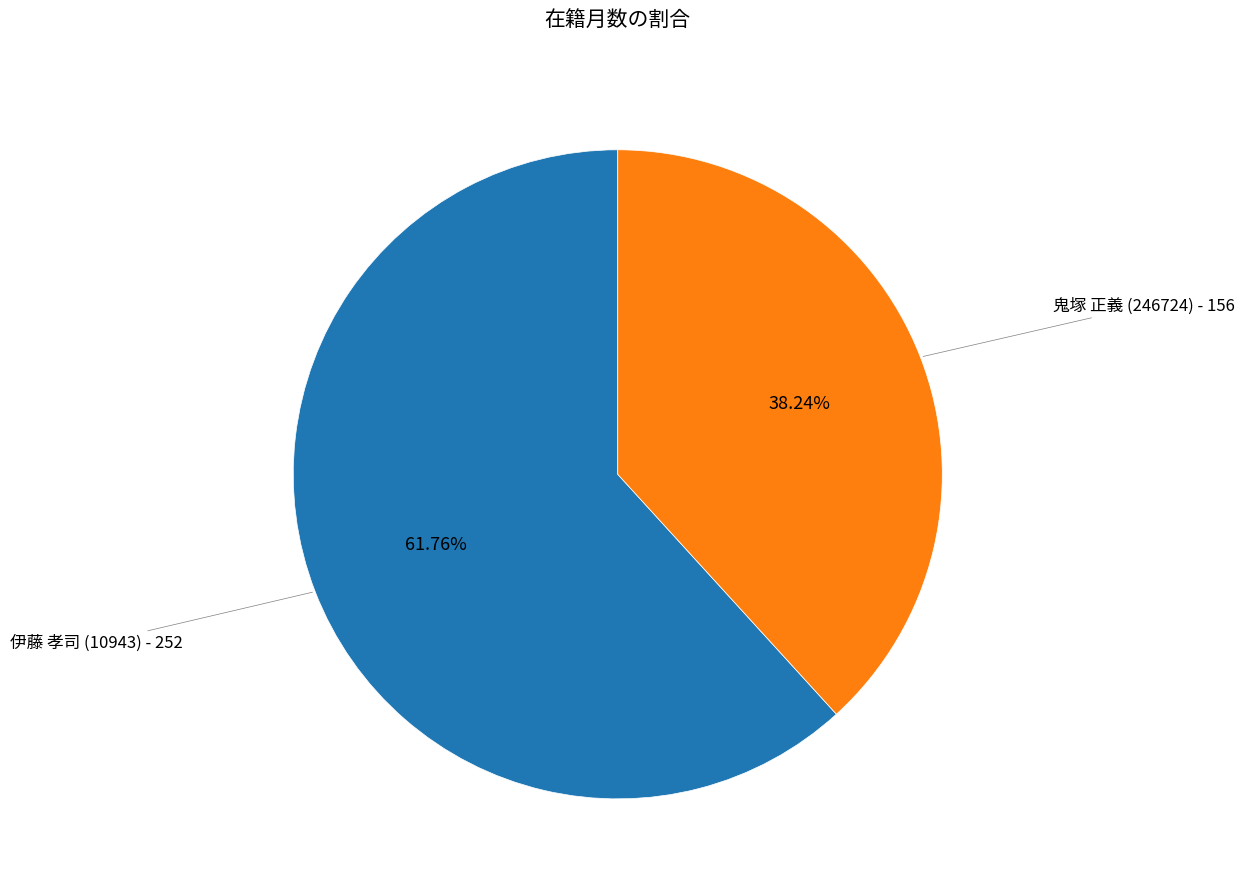

Is there any slice that represents more than half of the pie?

Yes